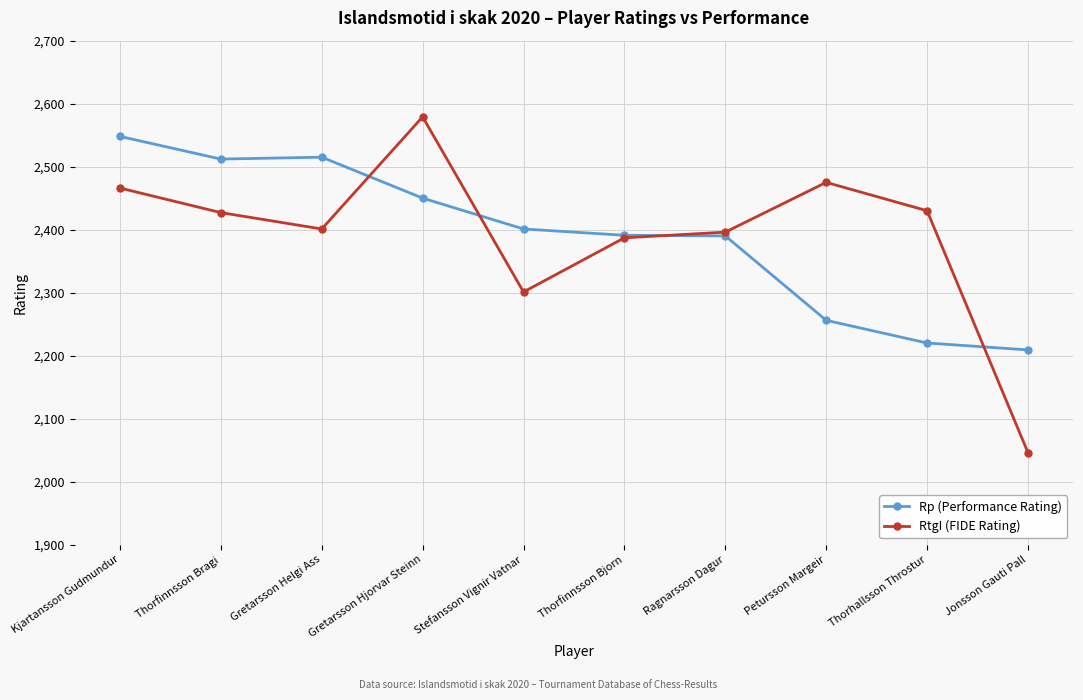

Between Gretarsson Hjorvar Steinn and Stefansson Vignir Vatnar, which series saw the biggest shift?

RtgI (FIDE Rating)